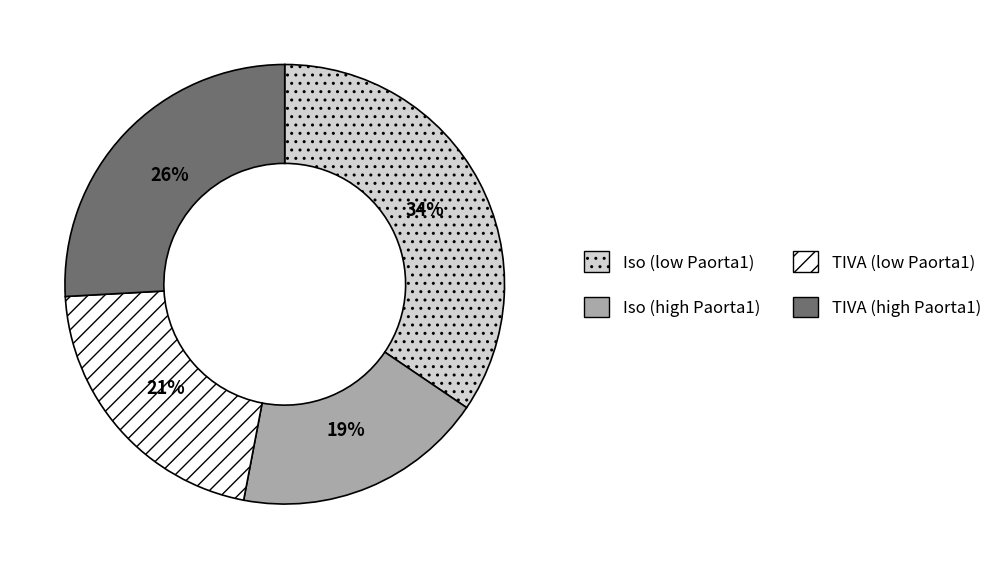

Is there any slice that represents more than half of the pie?

No